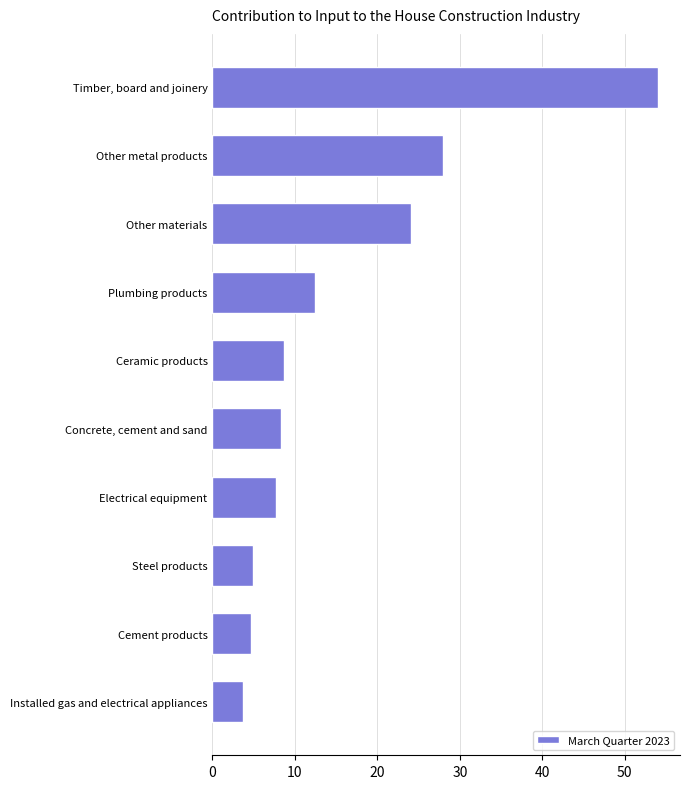

Is it true that the value at Concrete, cement and sand is 8.3?

True